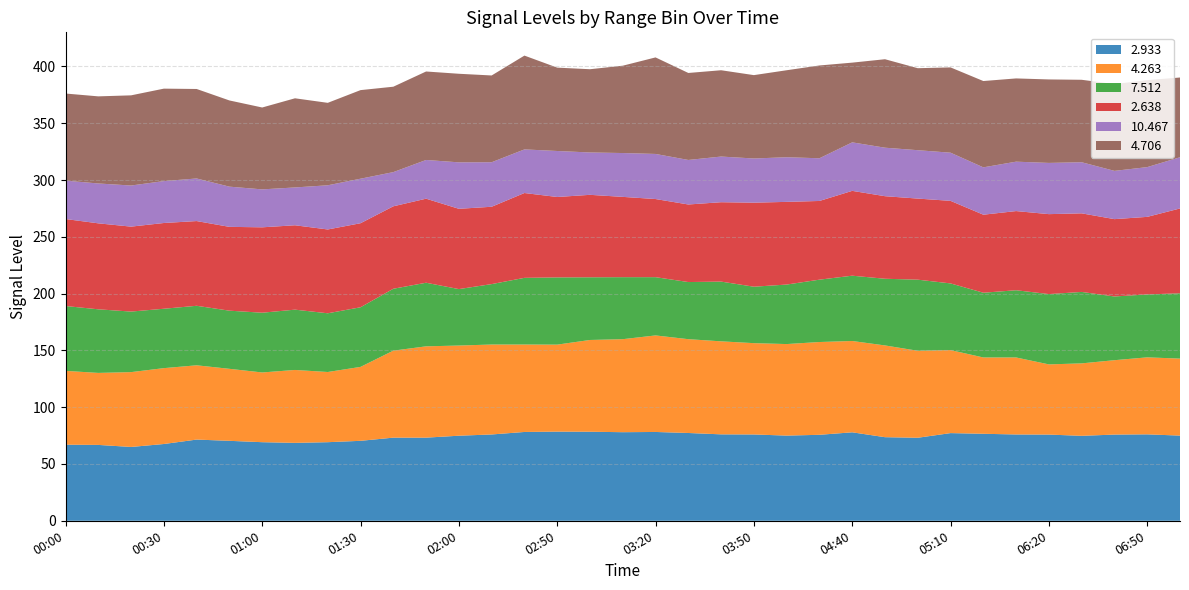

Reading right to left, what are all the values shown in this chart?

2.933: 07:00=75.0	06:50=76.1	06:40=75.9	06:30=74.8	06:20=75.9	06:10=76.0	05:20=76.6	05:10=77.2	05:00=73.1	04:50=73.6	04:40=77.9	04:30=75.7	04:00=75.0	03:50=76.0	03:40=76.1	03:30=77.3	03:20=78.2	03:10=78.0	03:00=78.4	02:50=78.5	02:40=78.2	02:30=76.0	02:00=74.9	01:50=73.2	01:40=73.2	01:30=70.4	01:20=69.2	01:10=68.6	01:00=69.2	00:50=70.4	00:40=71.5	00:30=67.6	00:20=65.0	00:10=66.8	00:00=67.0
4.263: 07:00=67.8	06:50=67.8	06:40=65.5	06:30=63.8	06:20=61.8	06:10=67.8	05:20=67.2	05:10=73.1	05:00=76.6	04:50=80.8	04:40=80.4	04:30=81.7	04:00=80.6	03:50=80.4	03:40=81.9	03:30=82.6	03:20=85.0	03:10=81.9	03:00=80.8	02:50=76.6	02:40=77.0	02:30=79.2	02:00=79.4	01:50=80.4	01:40=76.6	01:30=65.1	01:20=61.8	01:10=64.2	01:00=61.4	00:50=63.4	00:40=65.4	00:30=66.8	00:20=65.9	00:10=63.4	00:00=65.0
7.512: 07:00=57.5	06:50=55.4	06:40=56.1	06:30=62.9	06:20=61.9	06:10=59.2	05:20=57.0	05:10=58.7	05:00=62.6	04:50=58.7	04:40=57.5	04:30=54.9	04:00=52.4	03:50=49.7	03:40=52.6	03:30=50.3	03:20=51.3	03:10=54.6	03:00=55.2	02:50=59.2	02:40=58.7	02:30=53.2	02:00=49.7	01:50=56.0	01:40=54.5	01:30=52.5	01:20=51.7	01:10=53.1	01:00=52.6	00:50=51.2	00:40=52.4	00:30=52.3	00:20=53.3	00:10=56.0	00:00=57.1
2.638: 07:00=74.7	06:50=68.3	06:40=68.1	06:30=69.2	06:20=70.4	06:10=69.7	05:20=68.7	05:10=72.7	05:00=71.4	04:50=72.7	04:40=74.7	04:30=69.3	04:00=72.8	03:50=74.0	03:40=69.9	03:30=68.3	03:20=68.8	03:10=70.7	03:00=72.6	02:50=70.8	02:40=74.7	02:30=68.1	02:00=70.7	01:50=74.0	01:40=72.6	01:30=74.0	01:20=73.8	01:10=74.3	01:00=75.2	00:50=73.8	00:40=74.6	00:30=75.5	00:20=74.8	00:10=75.7	00:00=76.6
10.467: 07:00=45.1	06:50=43.8	06:40=42.5	06:30=45.0	06:20=45.1	06:10=43.5	05:20=41.7	05:10=42.4	05:00=42.6	04:50=42.7	04:40=42.7	04:30=37.6	04:00=39.3	03:50=38.9	03:40=40.2	03:30=39.2	03:20=39.7	03:10=38.6	03:00=37.3	02:50=40.5	02:40=38.4	02:30=39.2	02:00=40.9	01:50=34.1	01:40=30.1	01:30=39.2	01:20=38.9	01:10=33.3	01:00=33.4	00:50=35.4	00:40=37.5	00:30=36.9	00:20=36.2	00:10=35.1	00:00=33.8
4.706: 07:00=70.2	06:50=76.6	06:40=76.4	06:30=72.6	06:20=73.5	06:10=73.3	05:20=76.0	05:10=75.1	05:00=72.2	04:50=77.9	04:40=70.2	04:30=81.7	04:00=76.6	03:50=73.4	03:40=76.0	03:30=76.6	03:20=85.0	03:10=76.9	03:00=73.3	02:50=73.4	02:40=82.6	02:30=76.4	02:00=78.0	01:50=77.9	01:40=75.2	01:30=78.0	01:20=72.6	01:10=78.5	01:00=72.1	00:50=75.9	00:40=78.8	00:30=81.4	00:20=79.4	00:10=76.7	00:00=76.7